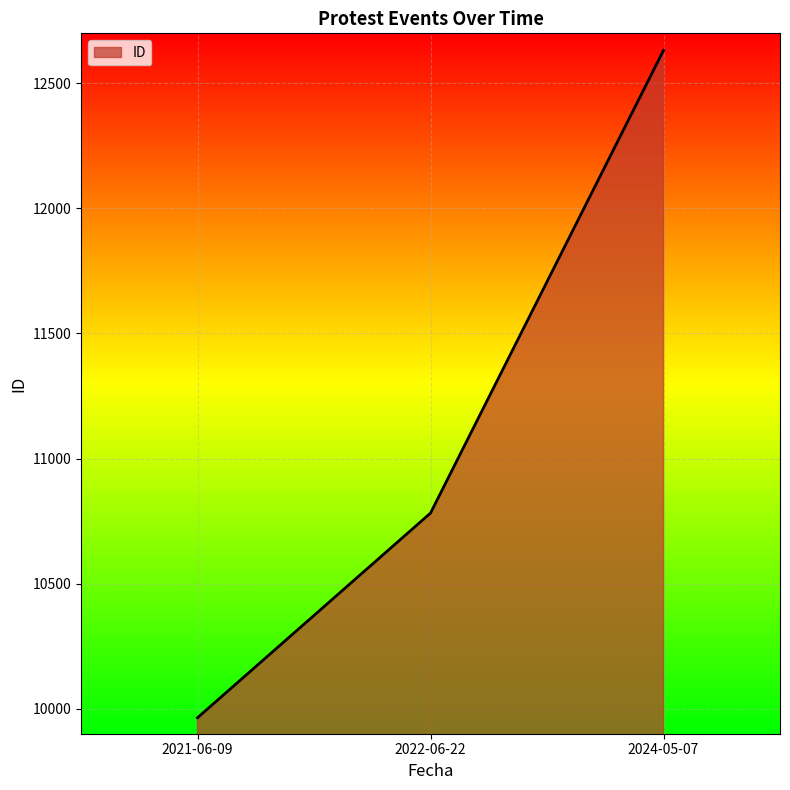

What is the smallest value displayed?

9964